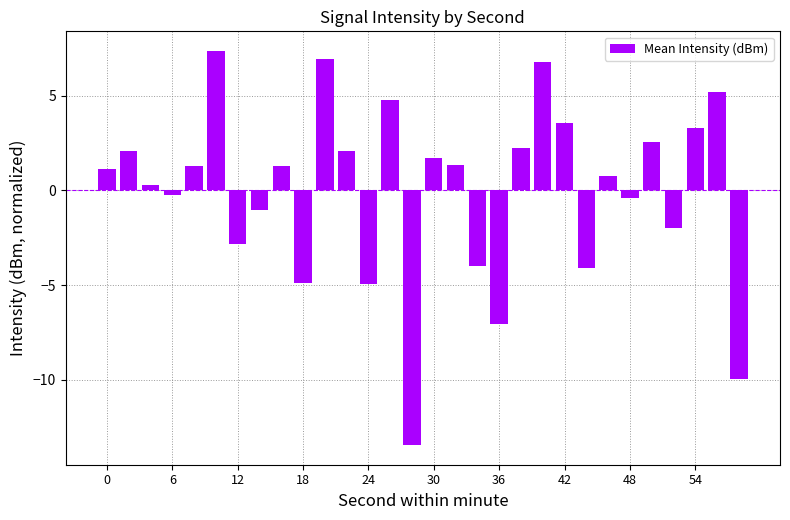

What is the smallest value displayed?

-13.4